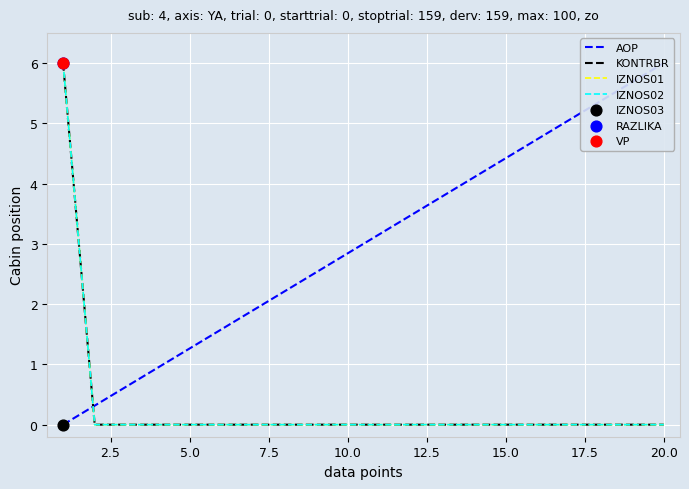

Which series reaches the minimum Y coordinate?

AOP